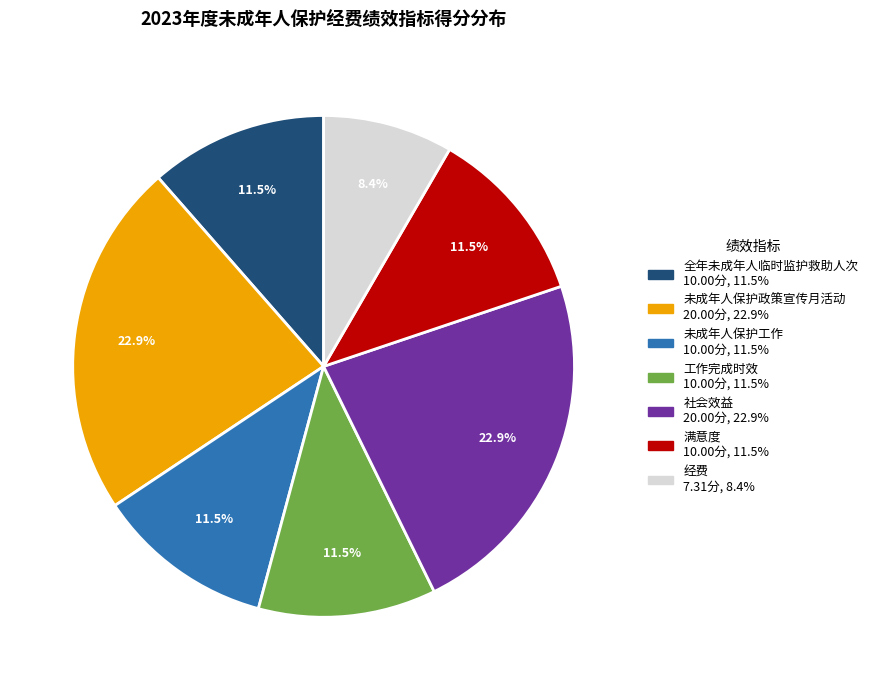

Is there a majority slice in this chart?

No